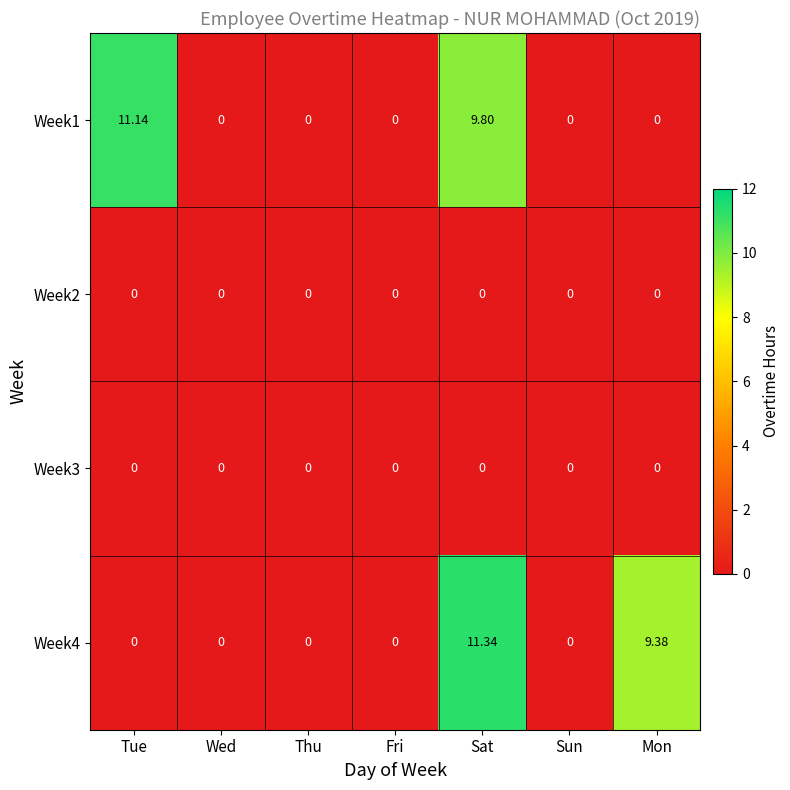

At which category is the sum across all series the highest?

Sat